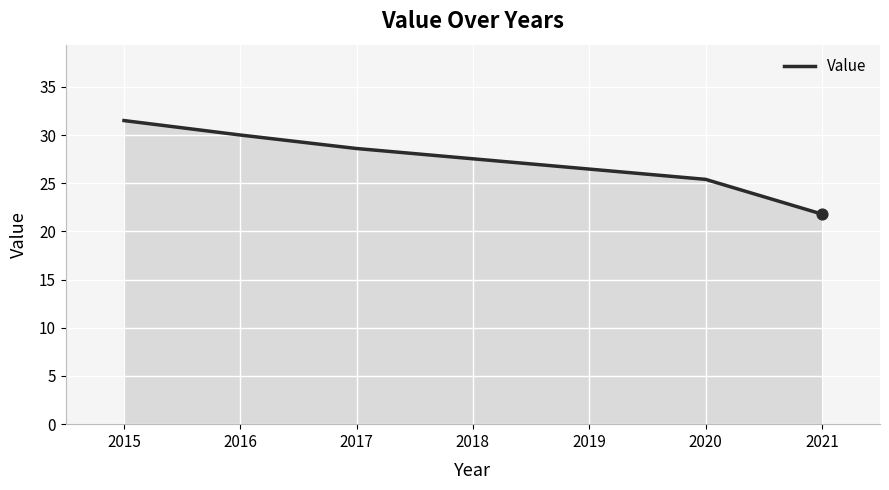

What is the change in value from 2015 to 2016?

-1.5